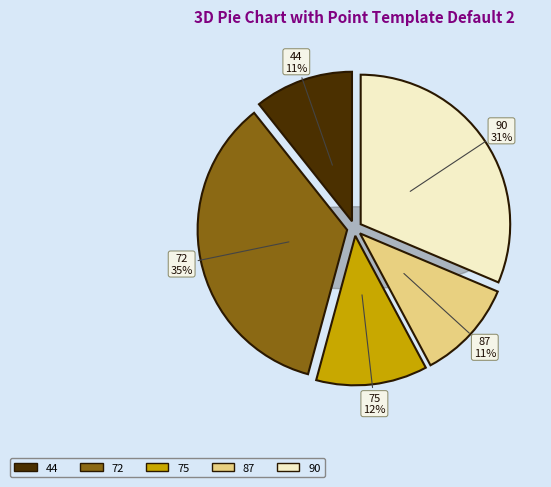

To the nearest percent, what is the average slice percentage?

20%